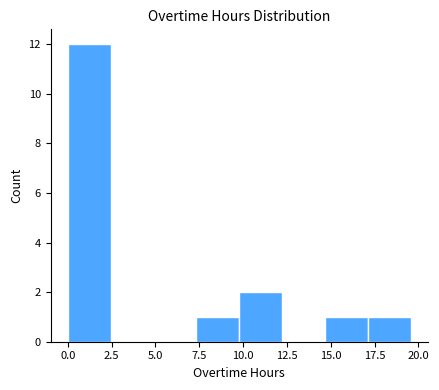

What is the height of the bar covering 14.5 to 17.0 on the x-axis? Neither the bar edges nor the heights are printed on the chart, so give them approximately, as read against the axes.

1